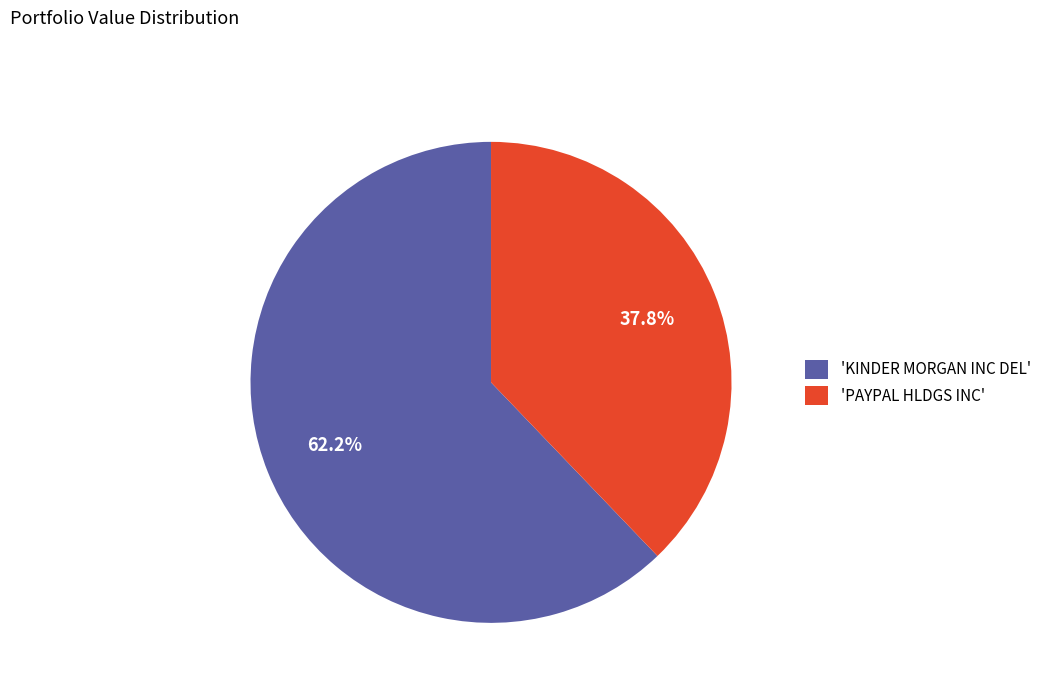

Combined, what portion of the pie is 'PAYPAL HLDGS INC' and 'KINDER MORGAN INC DEL'?

100.0%